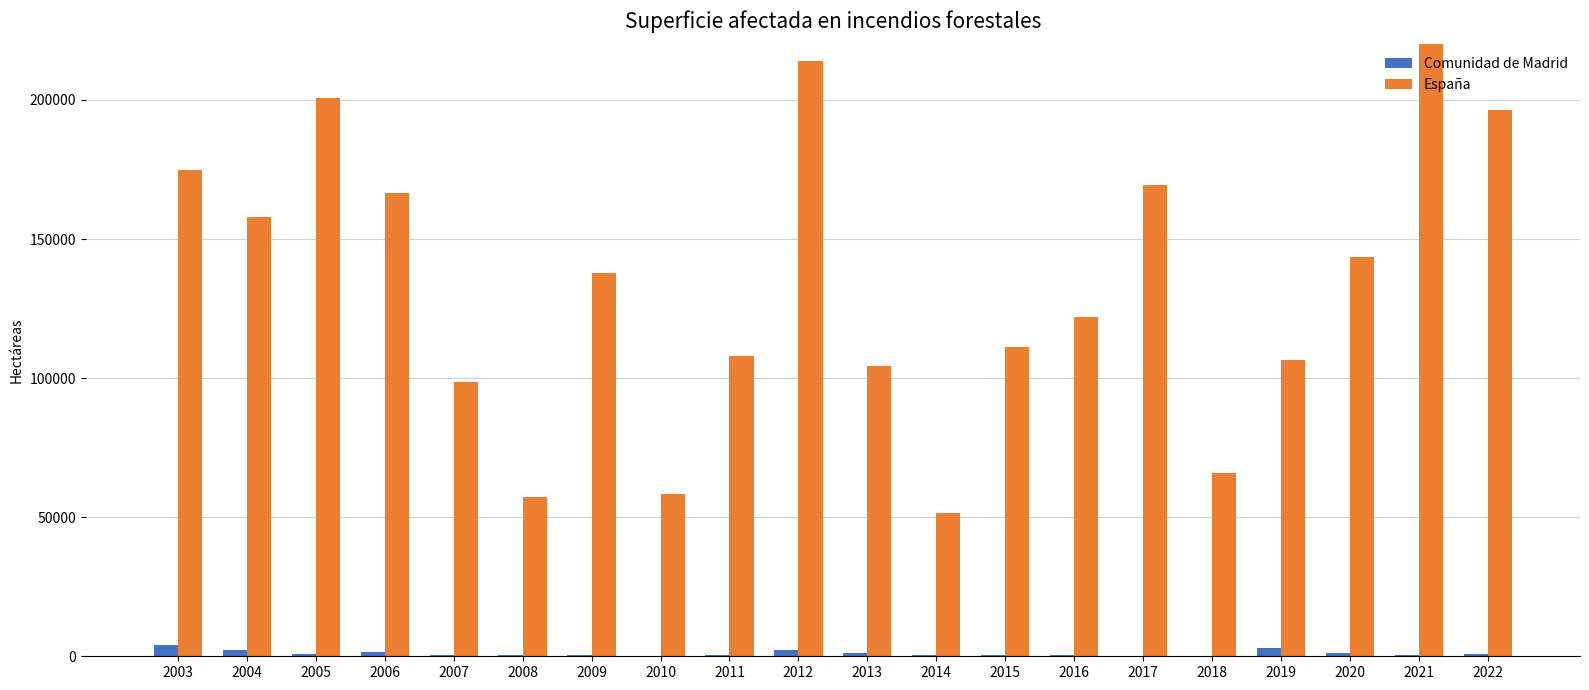

How many values in the España series exceed 137897?

10